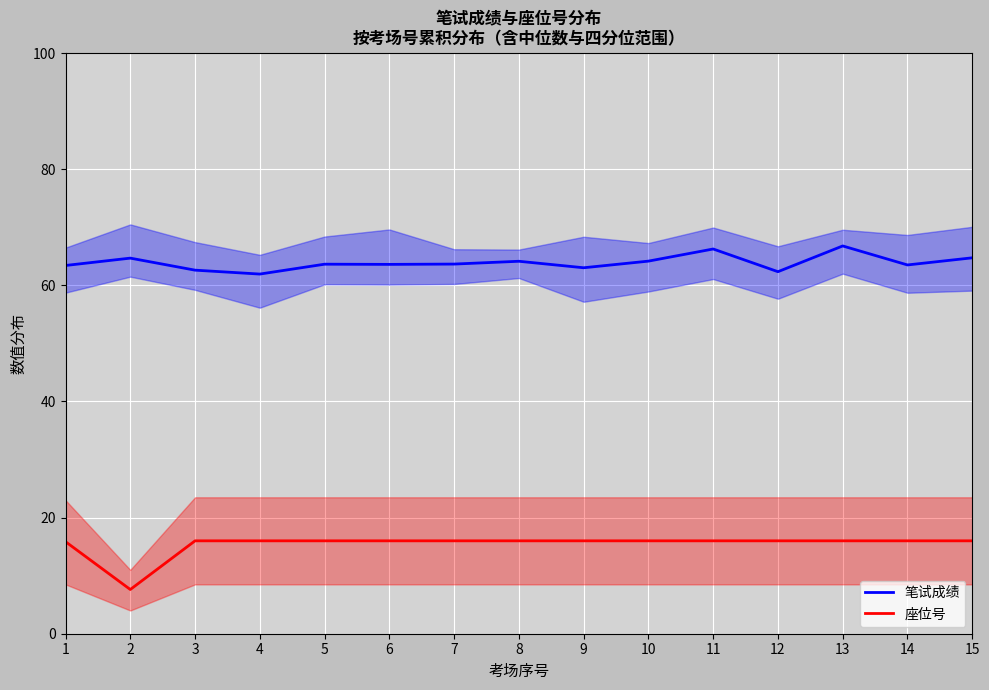

At 5, list the series in order from largest to smallest.

笔试成绩, 座位号